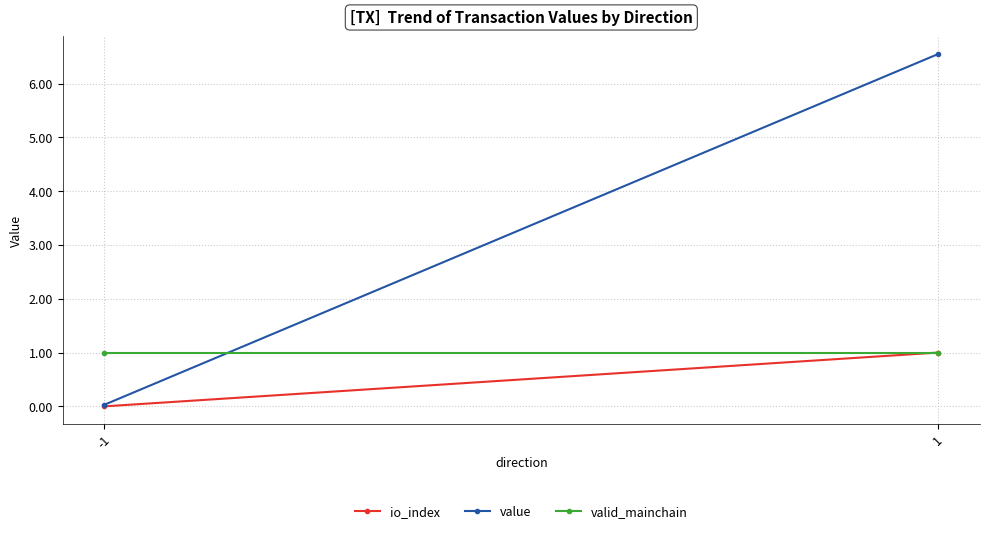

What is the value of the valid_mainchain point at the 2nd from the left?

1.0